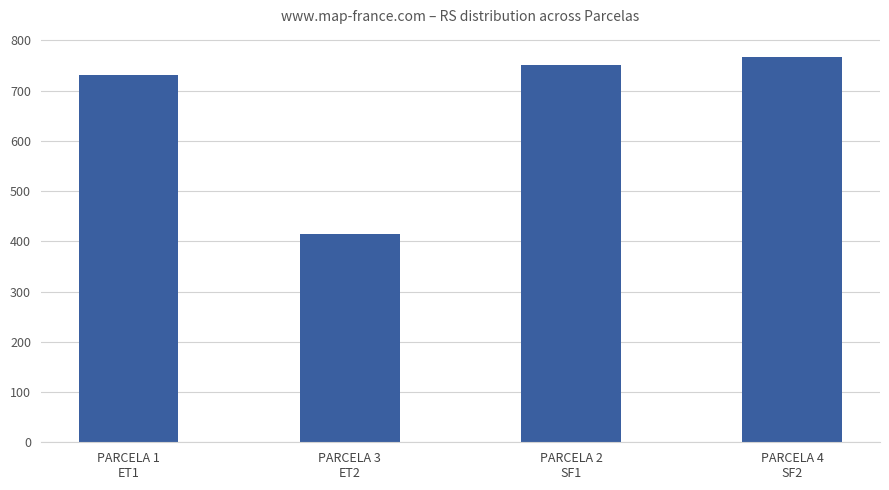

Reading right to left, what are all the values shown in this chart?

767	750	414	731